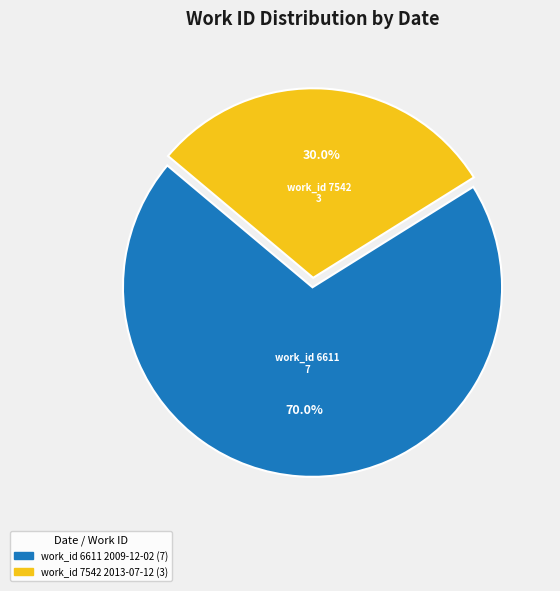

How many segments does this pie chart have?

2